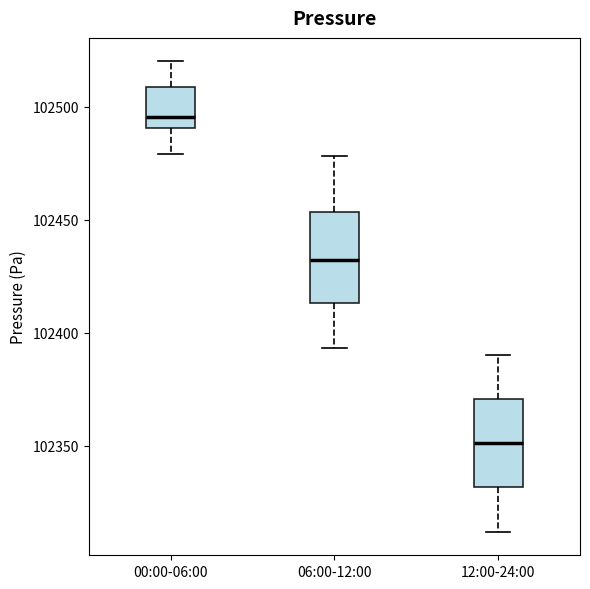

Reading left to right, transcribe this box plot: for each box, give where its median line is, the range the box spans, and where its two whiskers end, as read against the y-axis. The values are not printed on the chart, so give them approximately, as read against the axis.

00:00-06:00: median 102495, box 102490 to 102510, whiskers 102480 to 102520
06:00-12:00: median 102430, box 102415 to 102455, whiskers 102395 to 102480
12:00-24:00: median 102350, box 102330 to 102370, whiskers 102310 to 102390